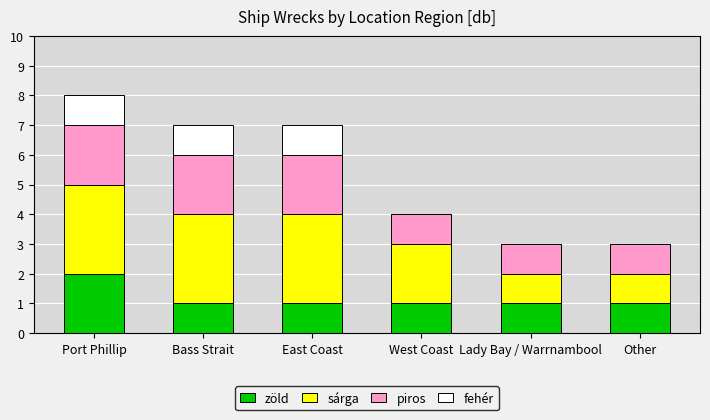

At which label does zöld reach its peak?

Port Phillip